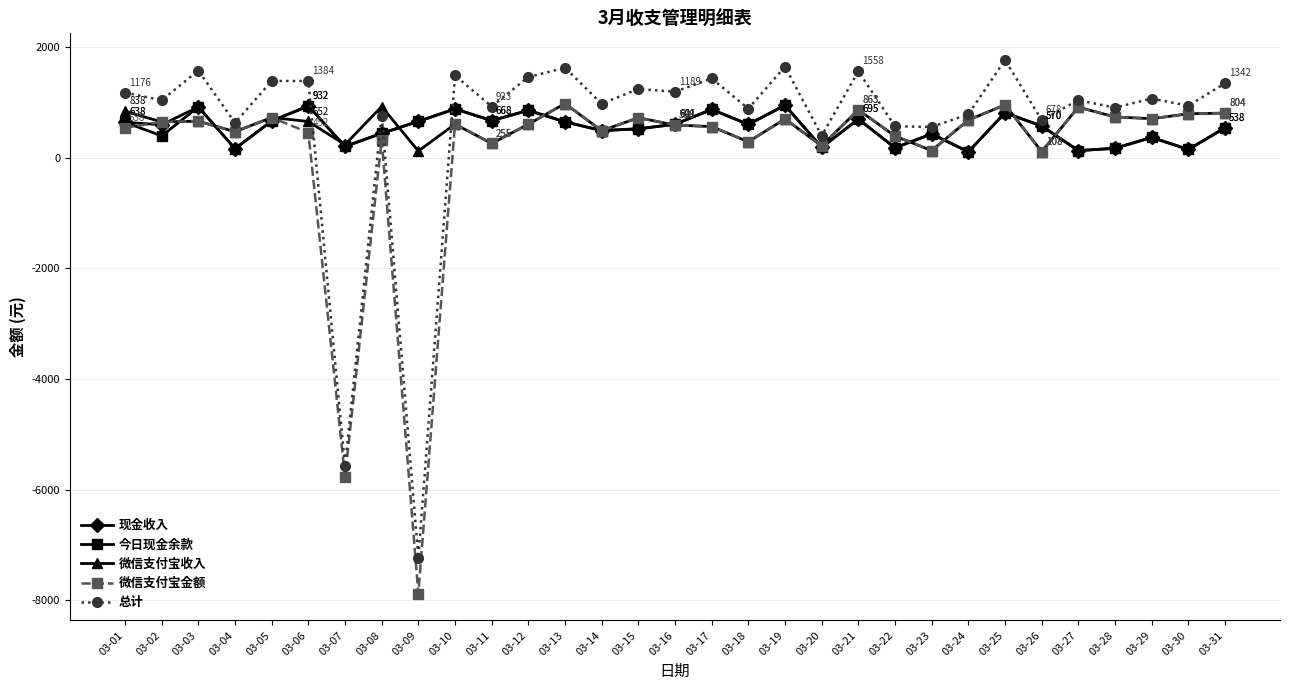

Which series has the largest range (max minus min)?

总计